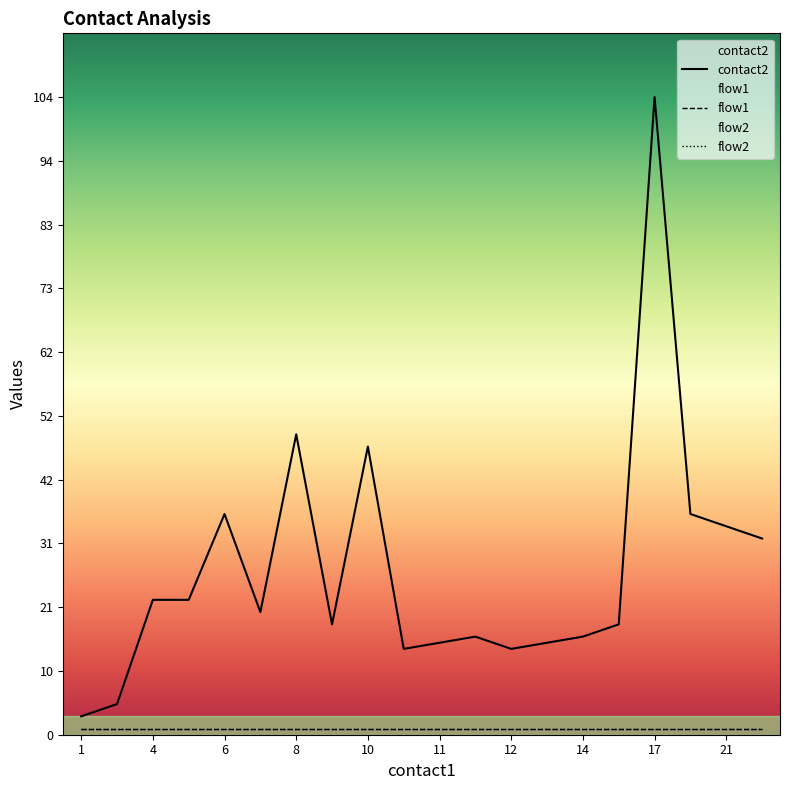

At which label is flow1 closest to 1?

1